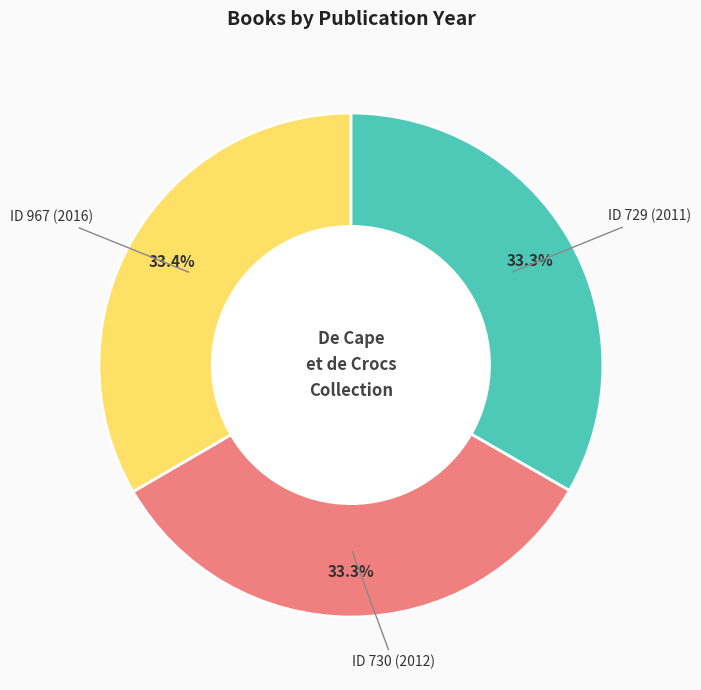

How many slices are in this pie chart?

3